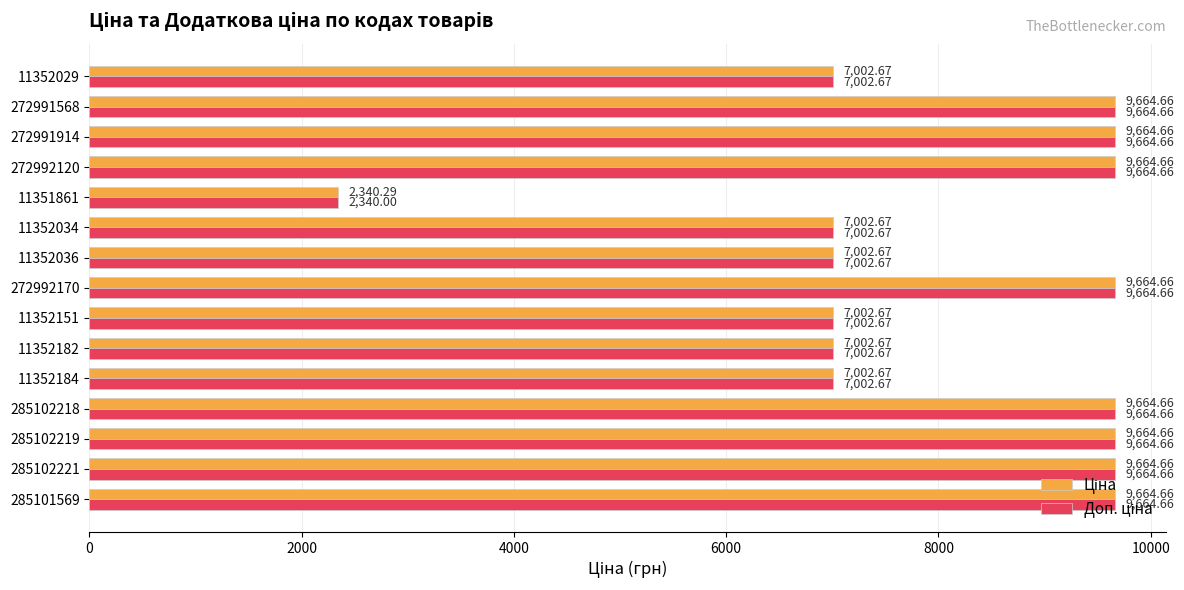

Count the number of categories in the chart.

15